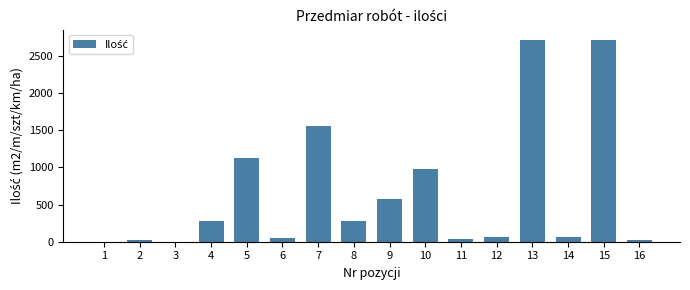

What is the ratio of the value at 15 to the value at 2?

143.2